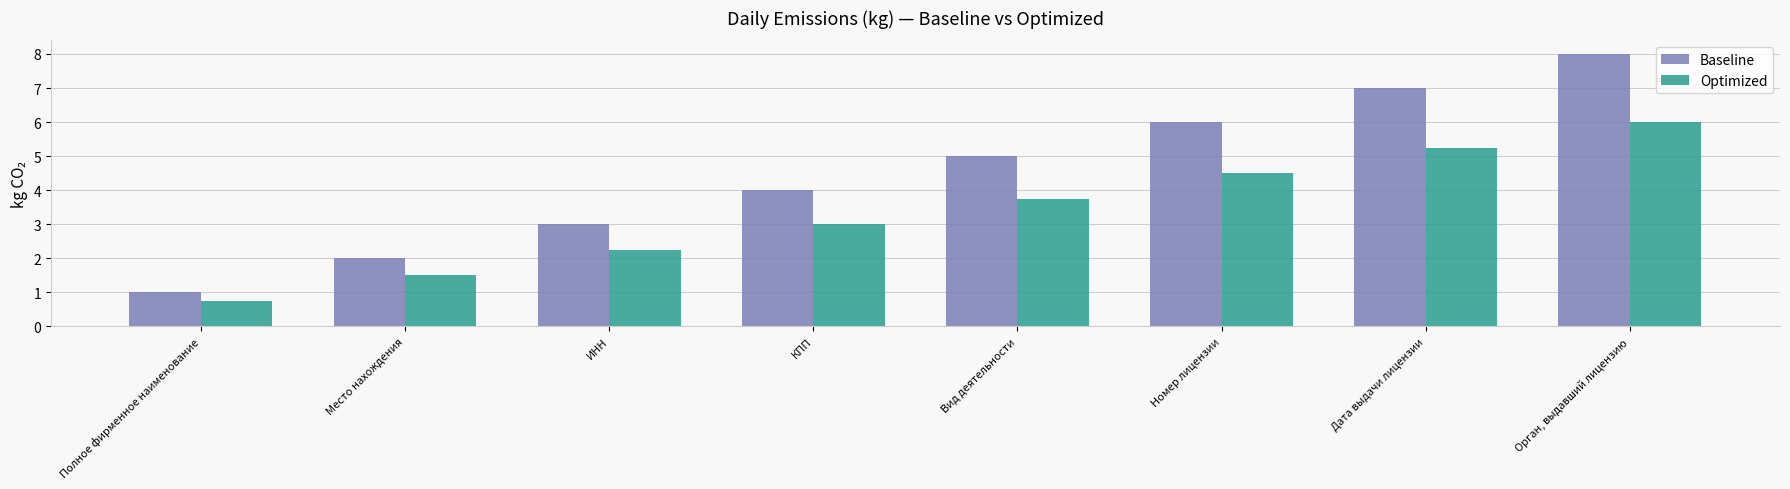

At ИНН, list the series in order from smallest to largest.

Optimized, Baseline